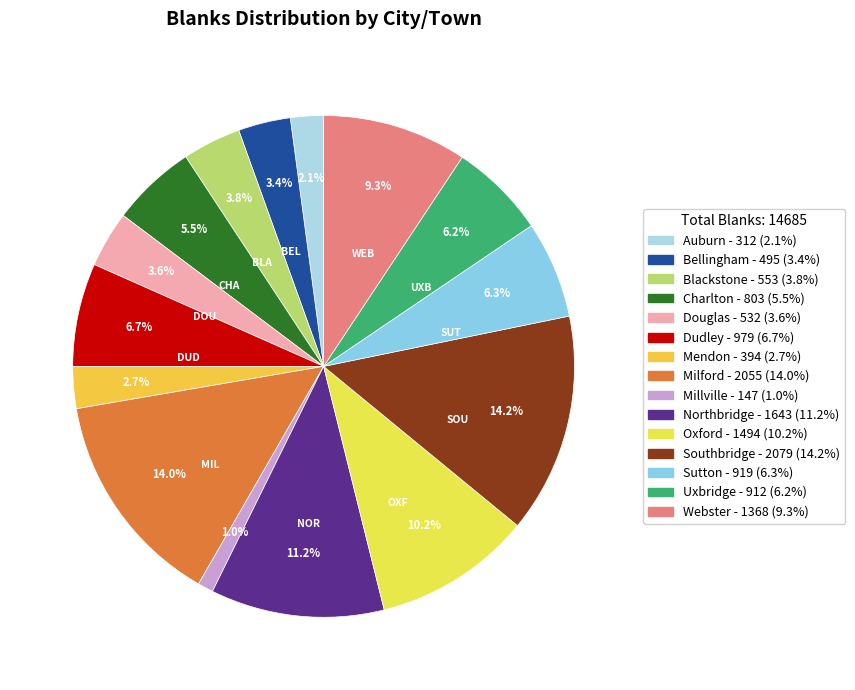

What percentage is the Sutton slice, to the nearest percent?

6%